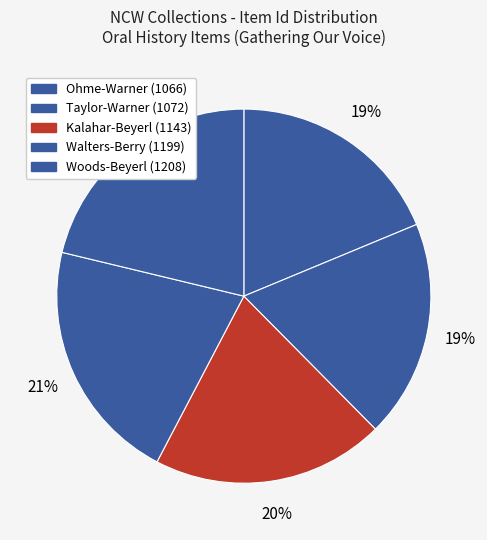

How many slices are in this pie chart?

5